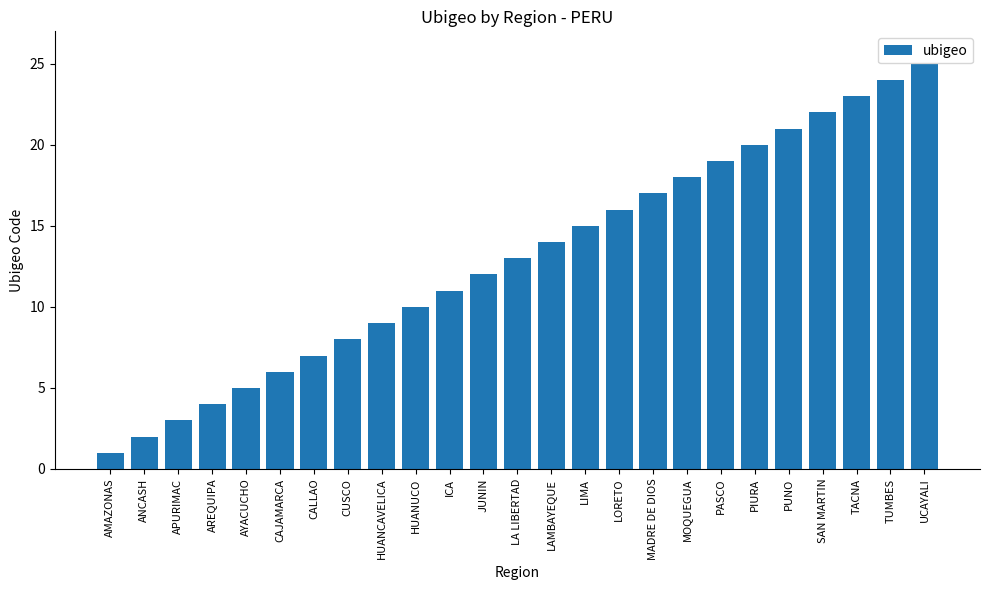

Where is the data nearest to the value 13?

LA LIBERTAD